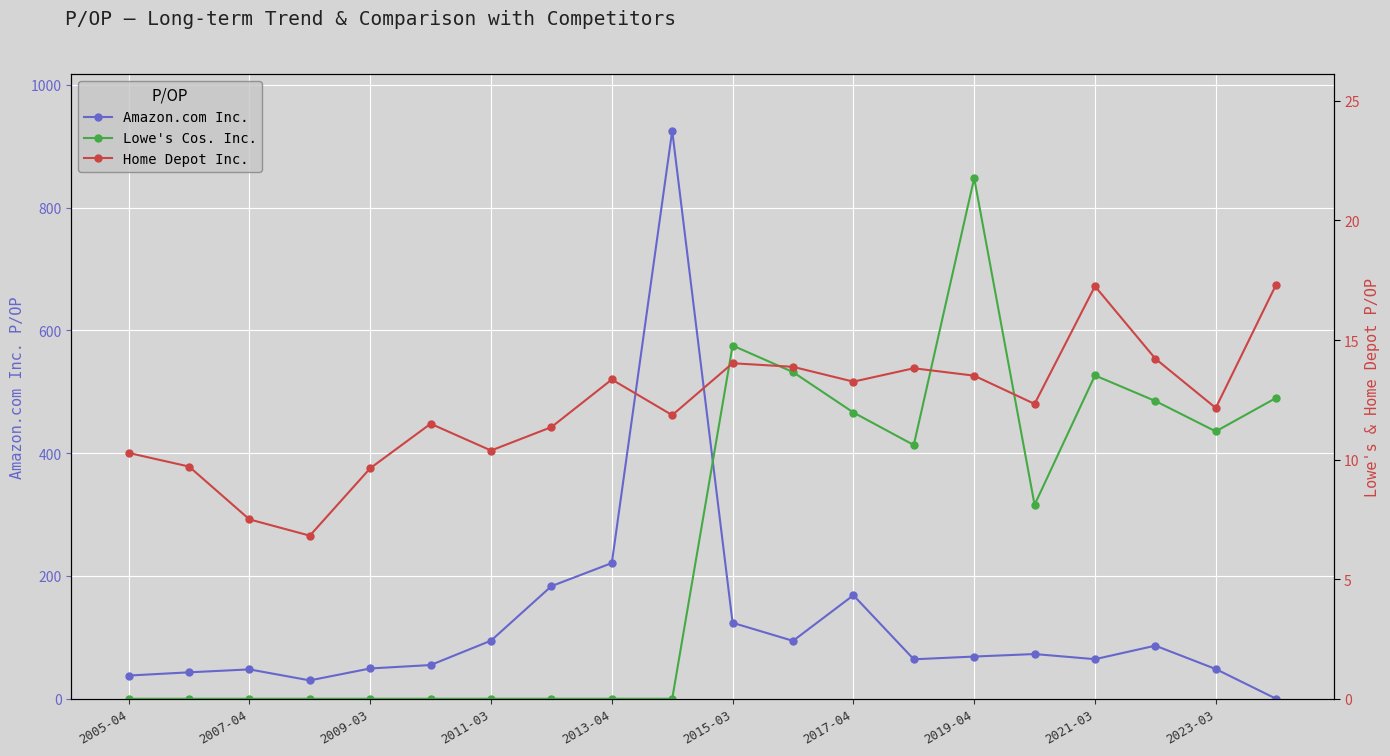

True or false: Amazon.com Inc. has more than 1 interior local peaks.

True